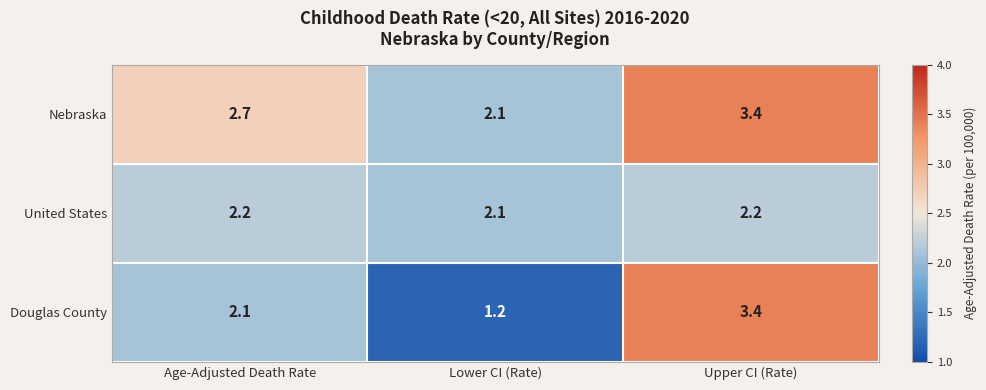

What is the difference between the highest and lowest values at Age-Adjusted Death Rate?

0.6